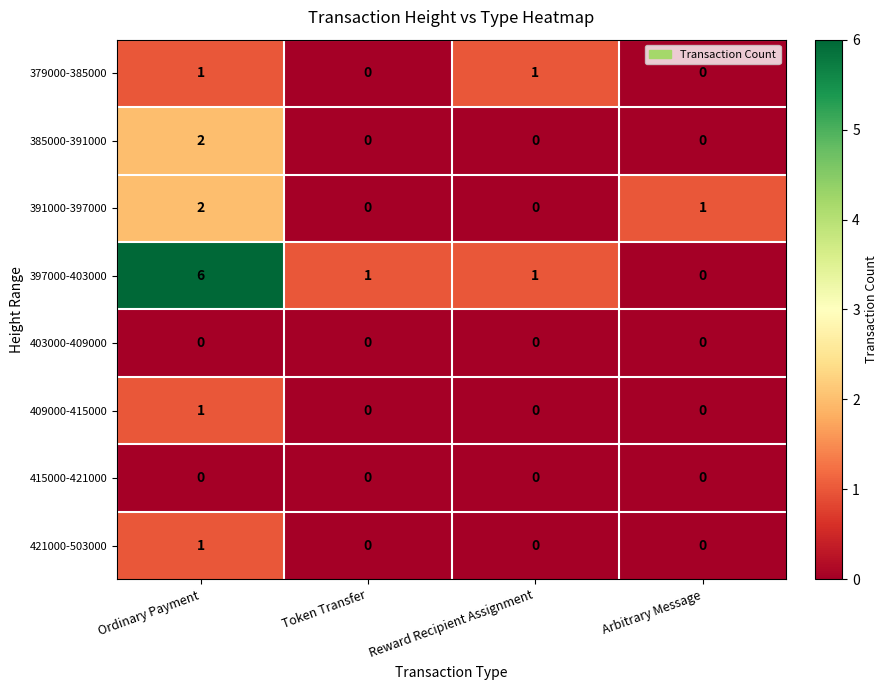

At which category is the sum across all series the highest?

Ordinary Payment